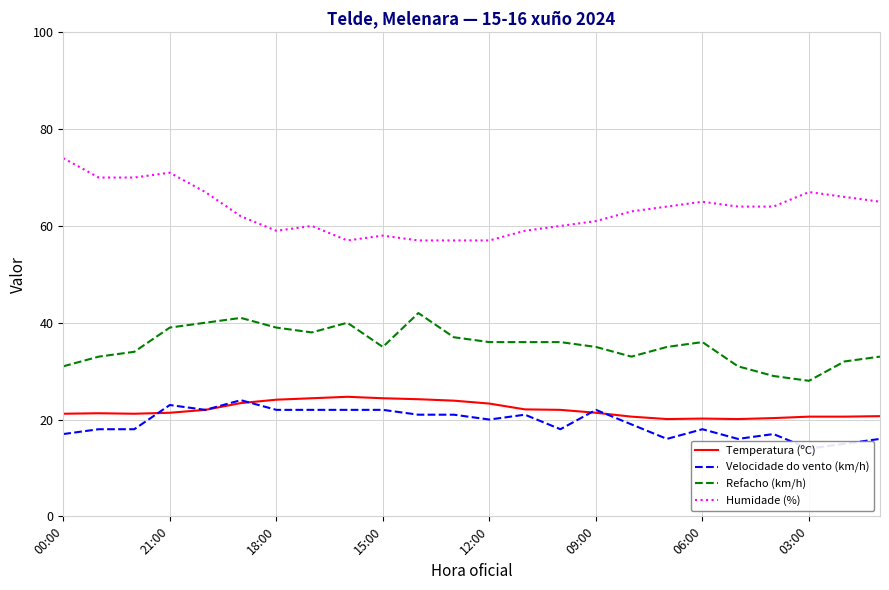

Does the chart have visible grid lines?

Yes